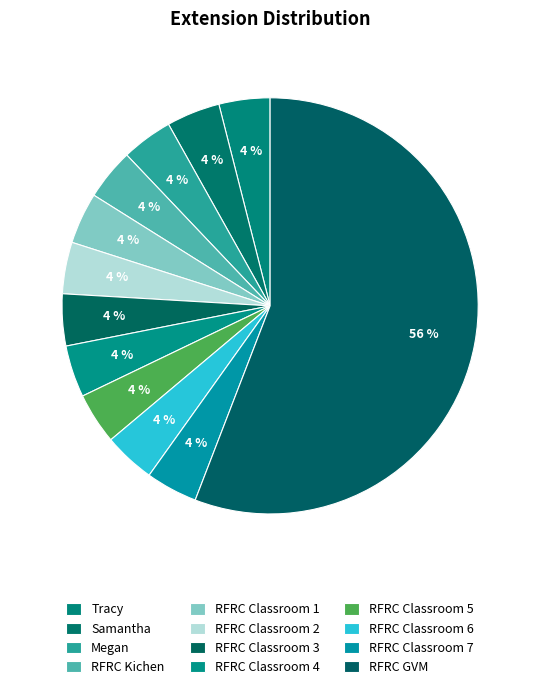

How many slices are in this pie chart?

12